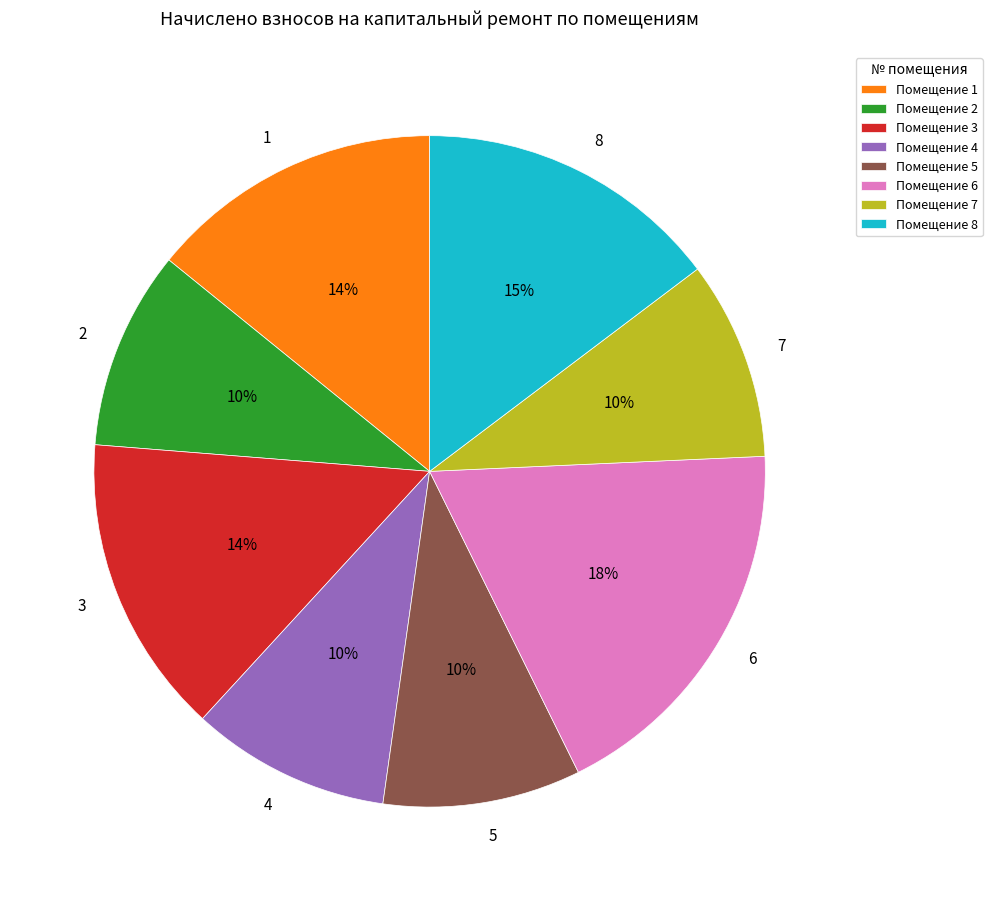

Which has a higher value, 1 or 6?

6